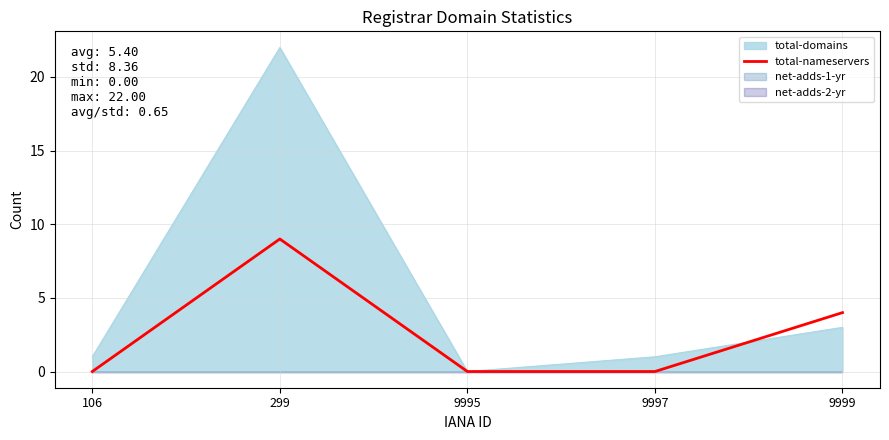

Which has a higher value, 9999 or 106?

9999